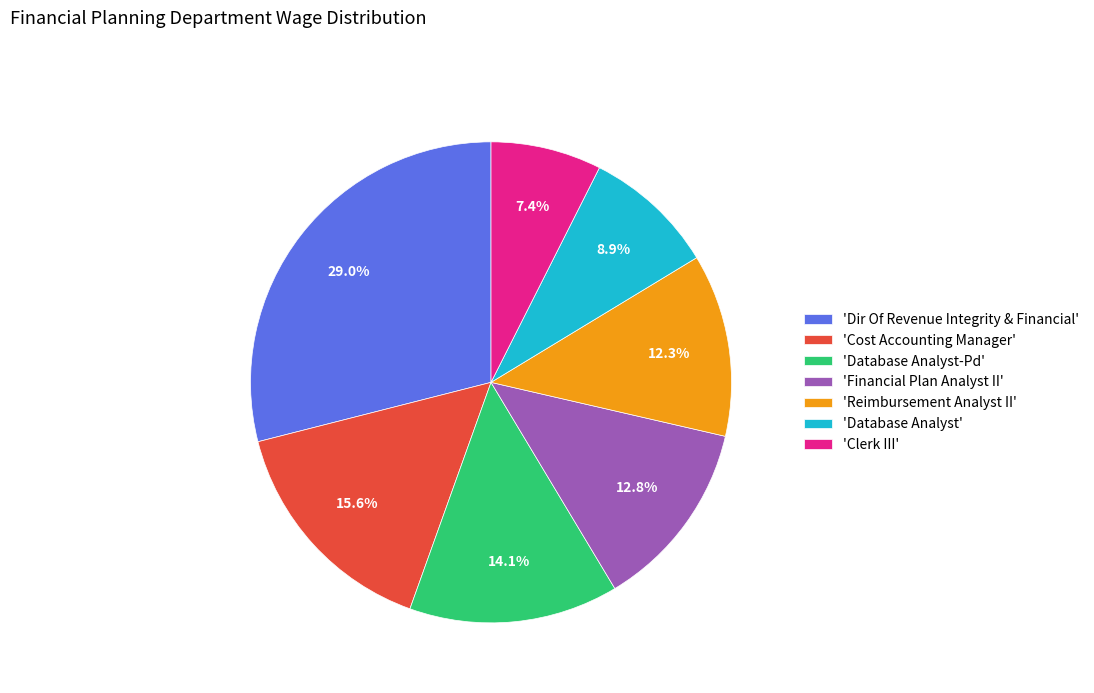

What is the smallest slice in the pie chart?

'Clerk III'